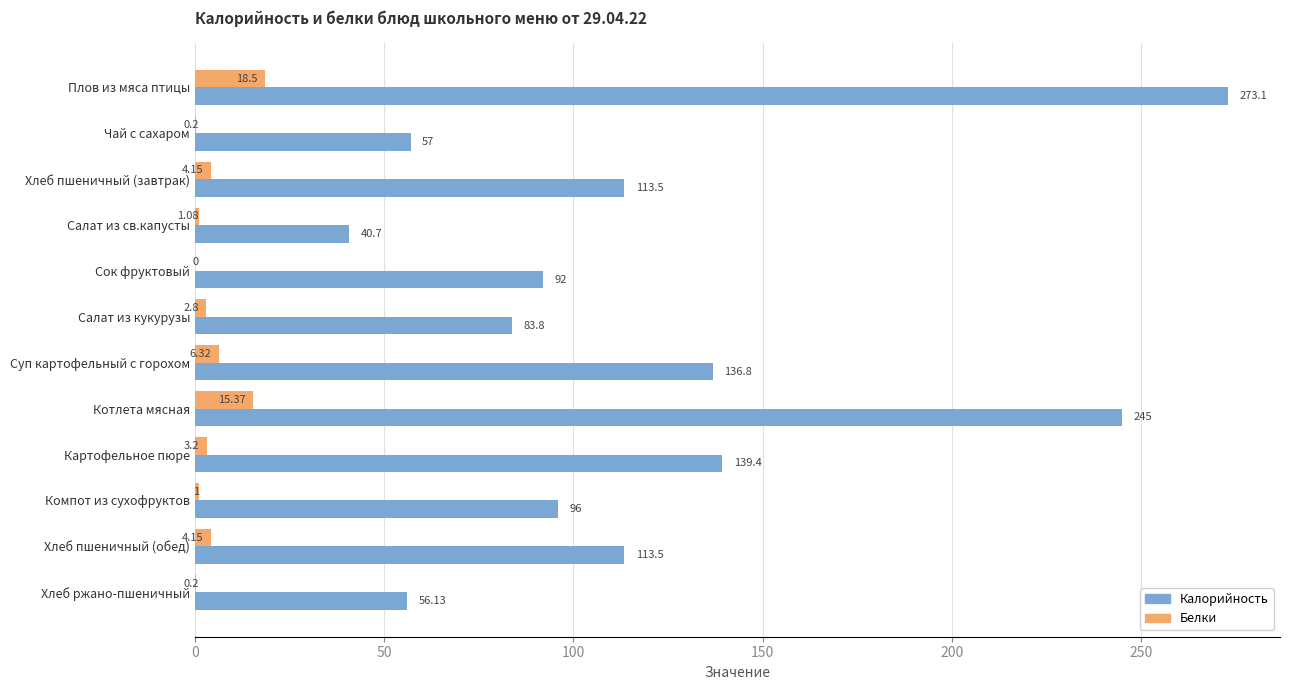

At which label does Калорийность reach its peak?

Плов из мяса птицы